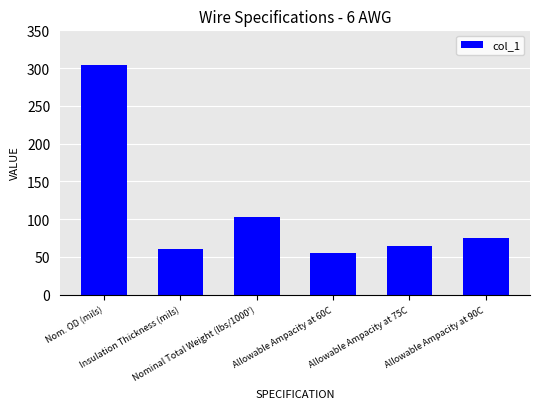

What is the difference between the values at Insulation Thickness (mils) and Allowable Ampacity at 90C?

15